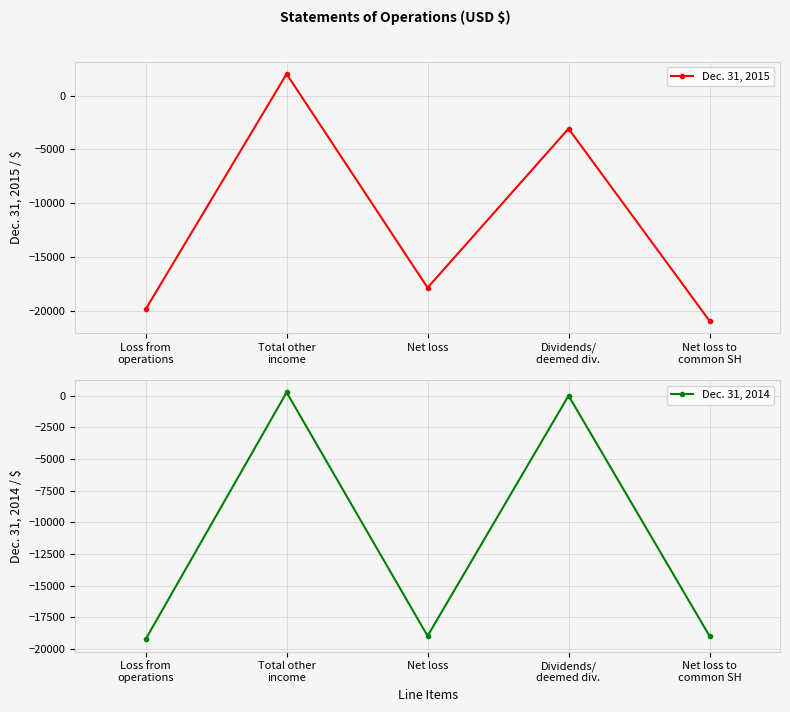

What is the average value of the Dec. 31, 2014 series?

-11387